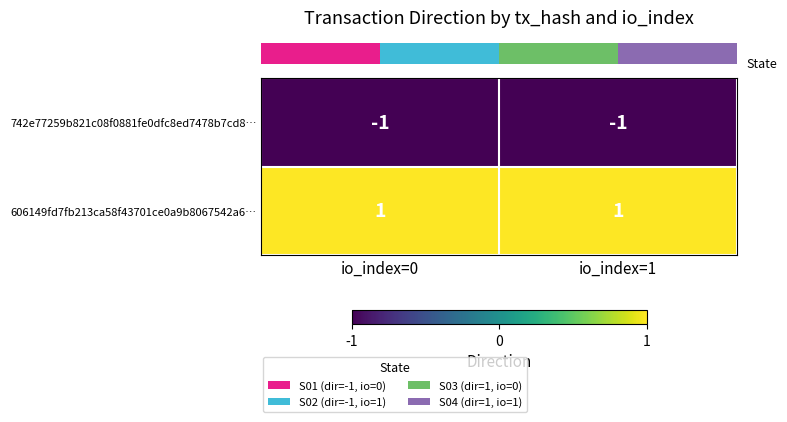

Rank the series by their maximum value, from highest to lowest.

606149fd7fb213ca58f43701ce0a9b8067542a6…, 742e77259b821c08f0881fe0dfc8ed7478b7cd8…